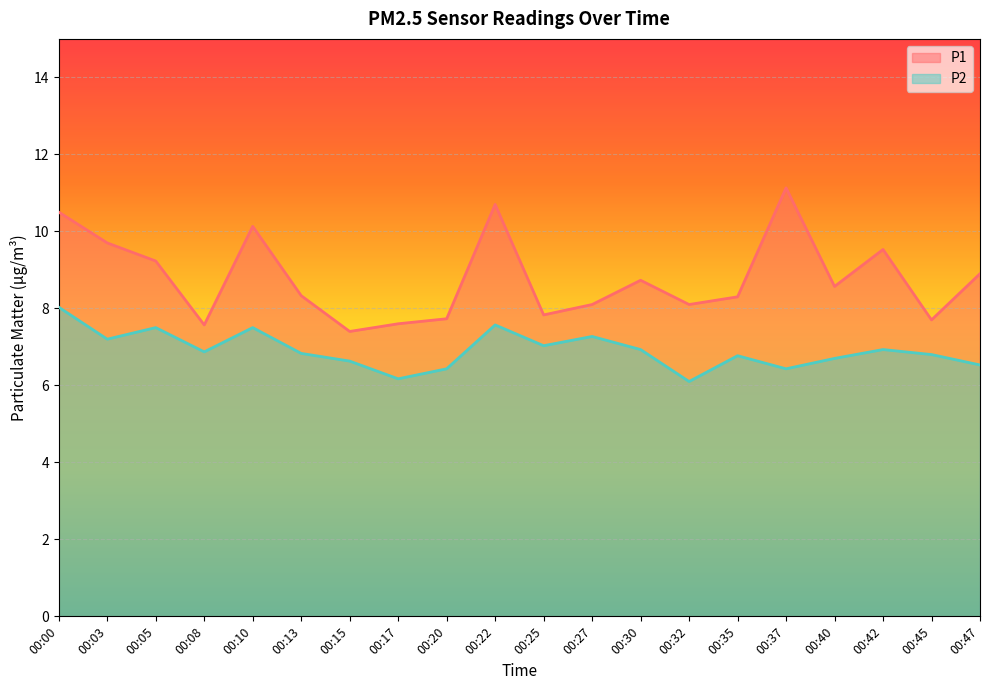

Between 00:05 and 00:32, which series saw the biggest shift?

P2